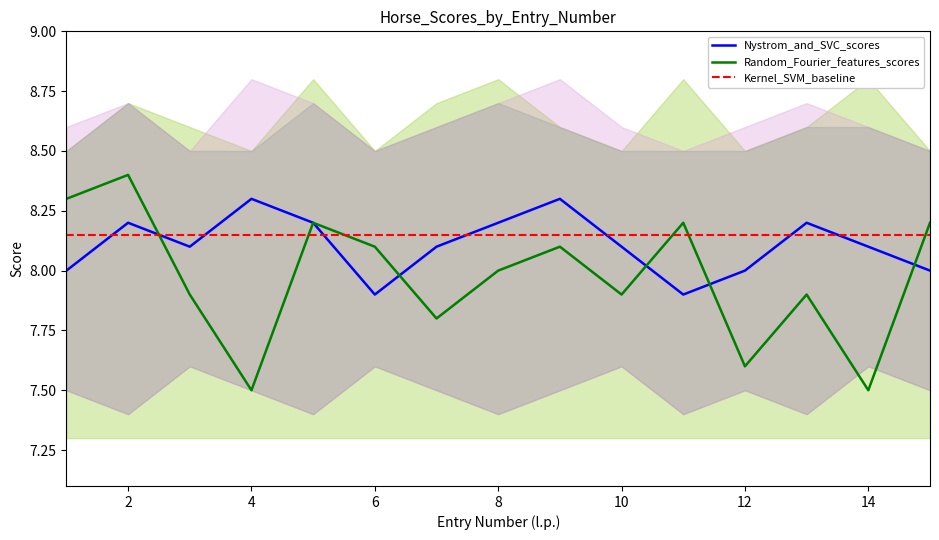

What is the minimum value shown in the chart?

7.5